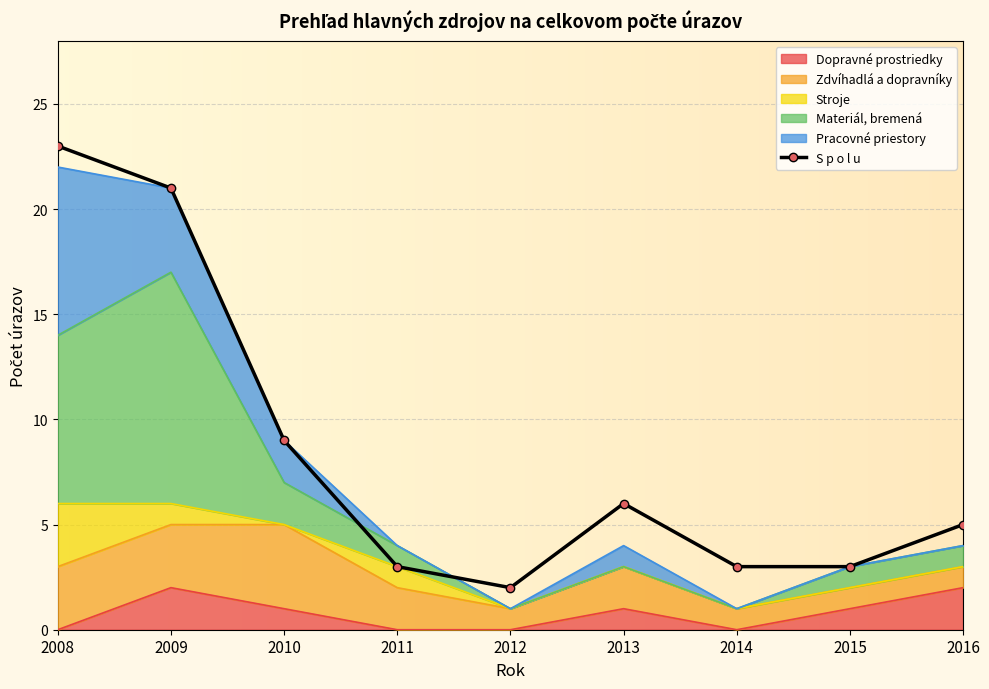

What is the value of the 4th point from the left?

3